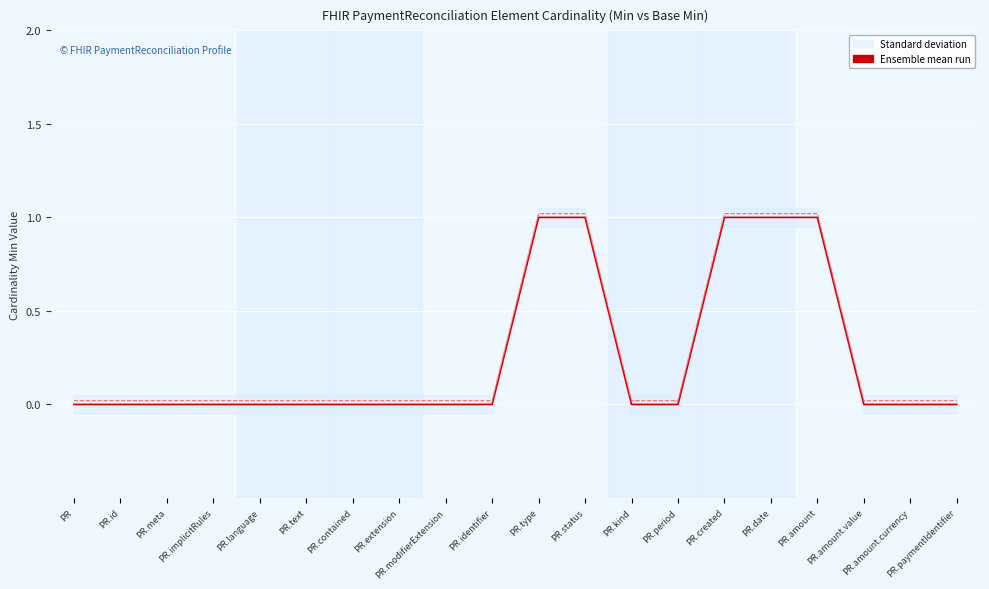

Between PR and PR.extension, which is larger?

PR